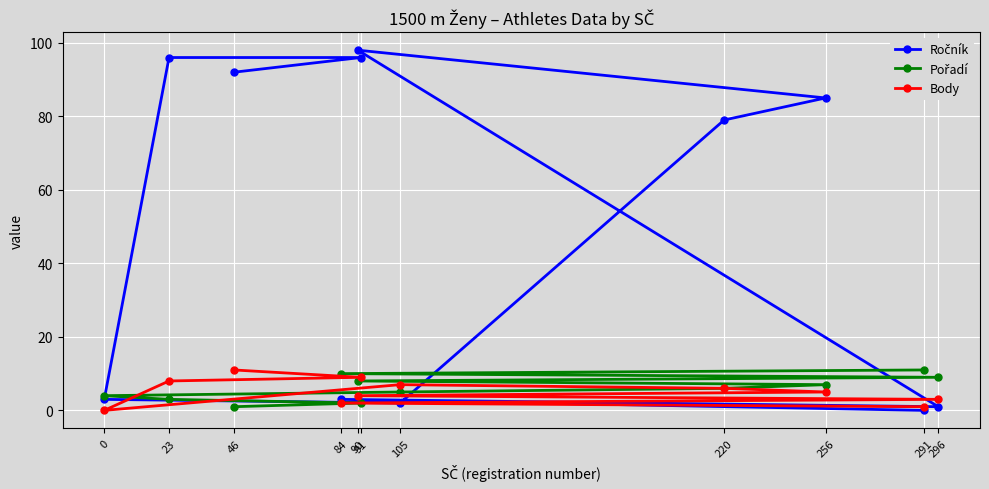

What is the average value of the Body series?

5